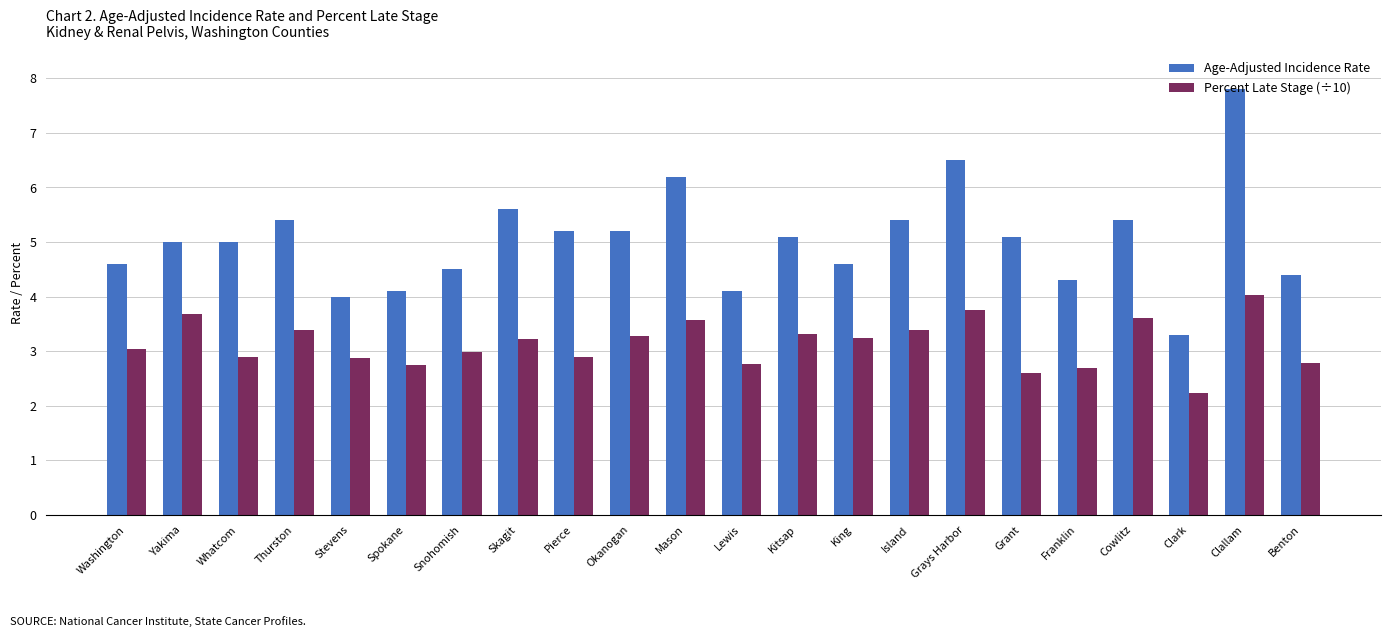

Rank the series by their maximum value, from lowest to highest.

Percent Late Stage (÷10), Age-Adjusted Incidence Rate